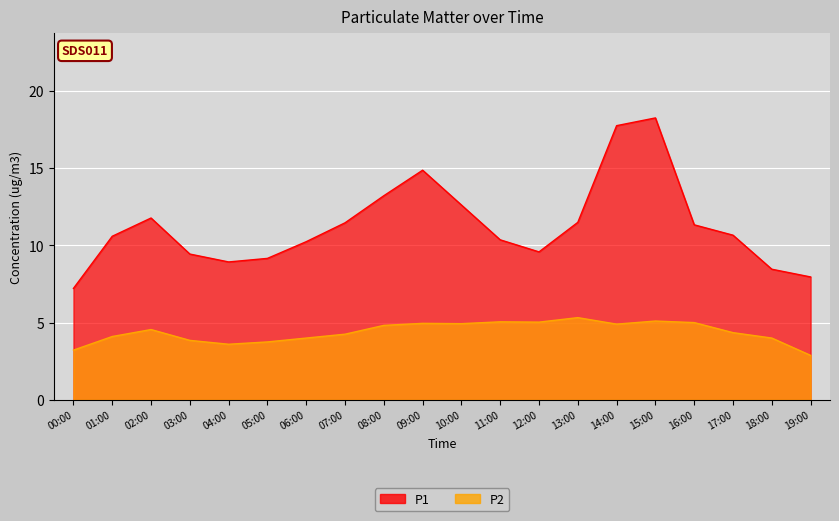

Rank the series by their average value, from highest to lowest.

P1, P2